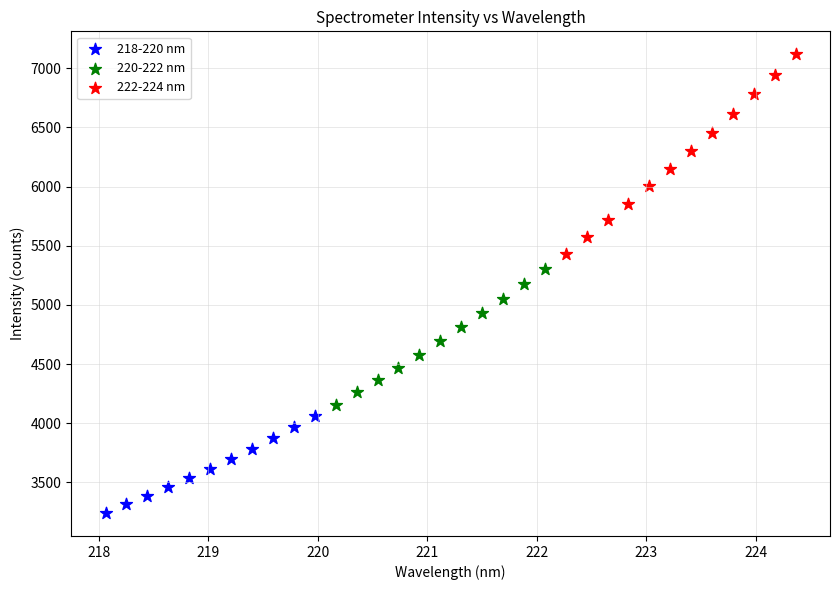

What are all the series names shown in the legend?

218-220 nm, 220-222 nm, 222-224 nm